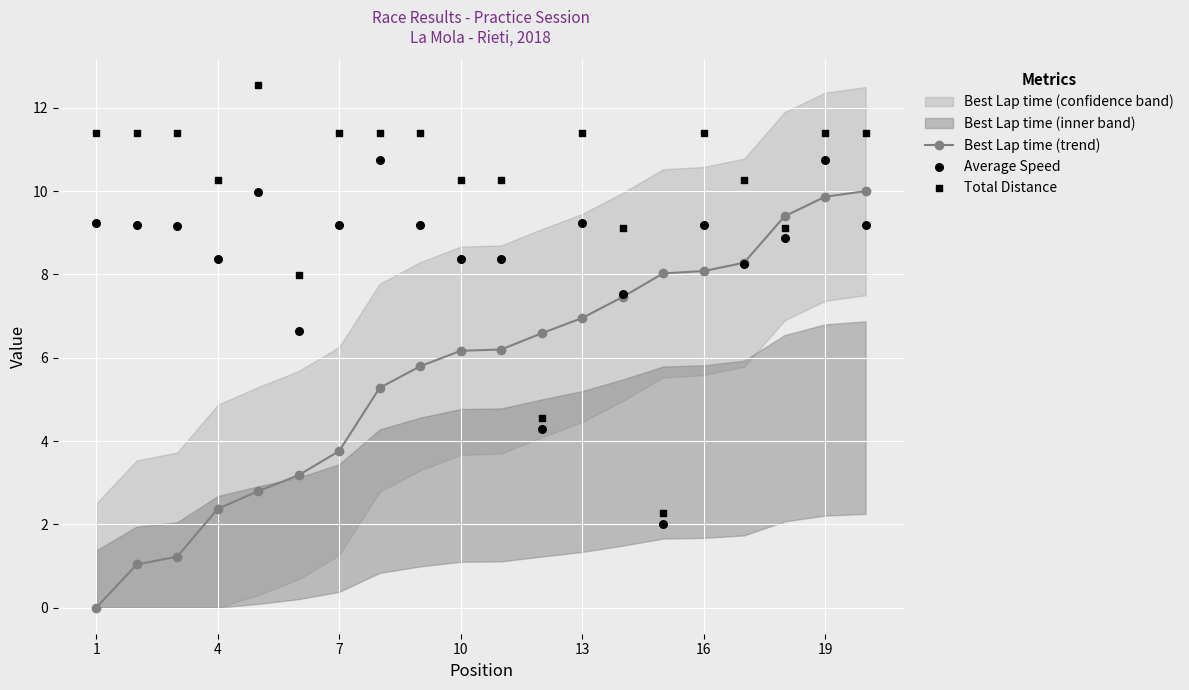

Which series has the largest total across all categories?

Total Distance